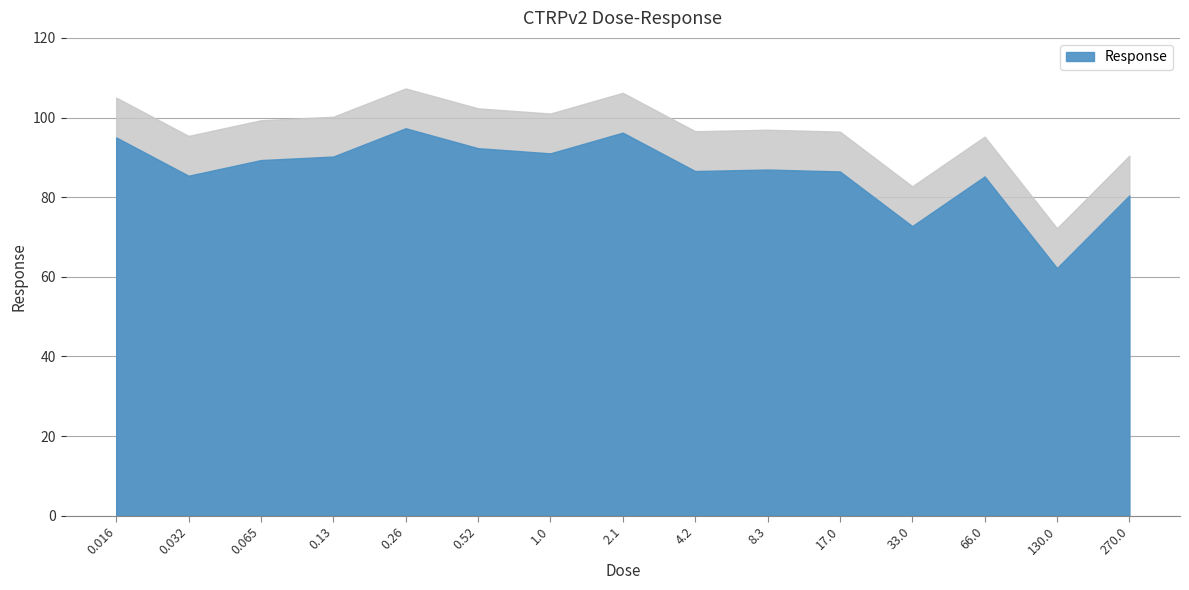

Between 0.52 and 1.0, which is larger?

0.52